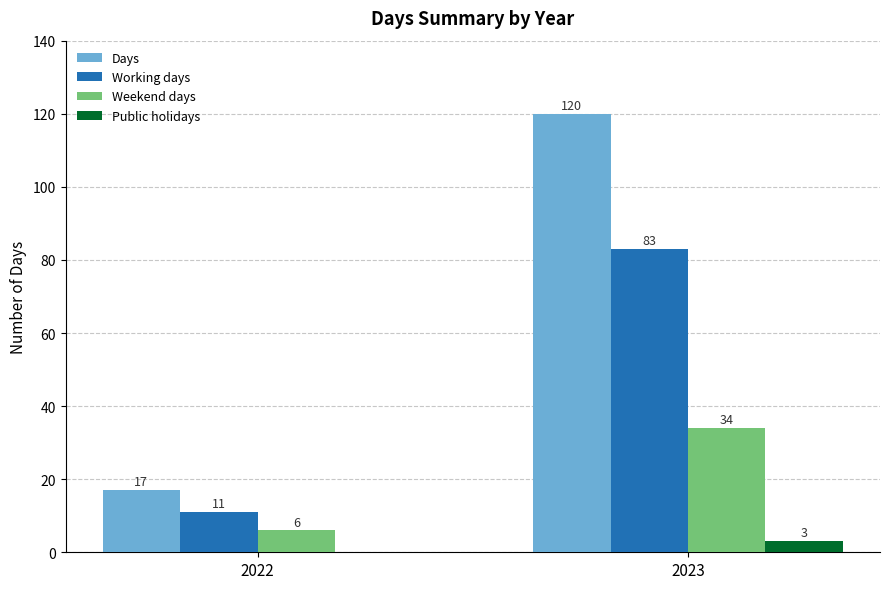

What is the greatest value displayed?

120